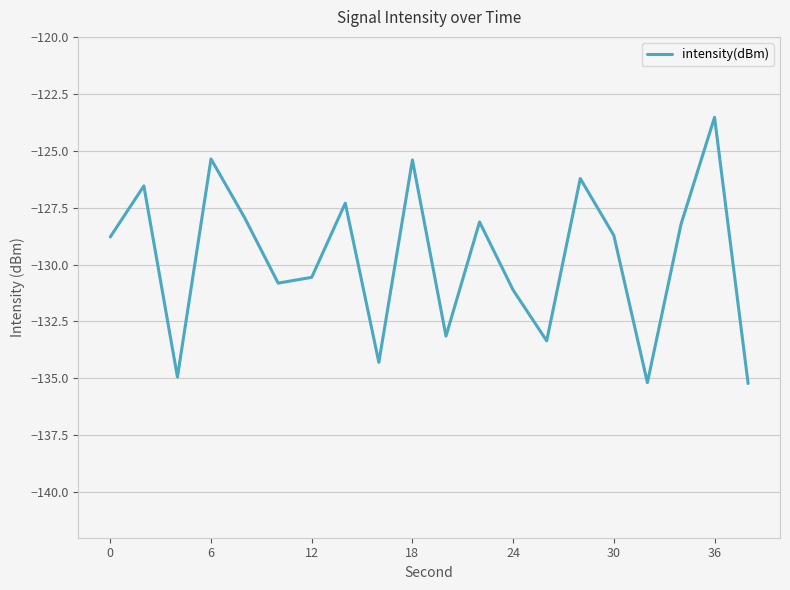

What is the difference between the maximum and minimum values?

11.7